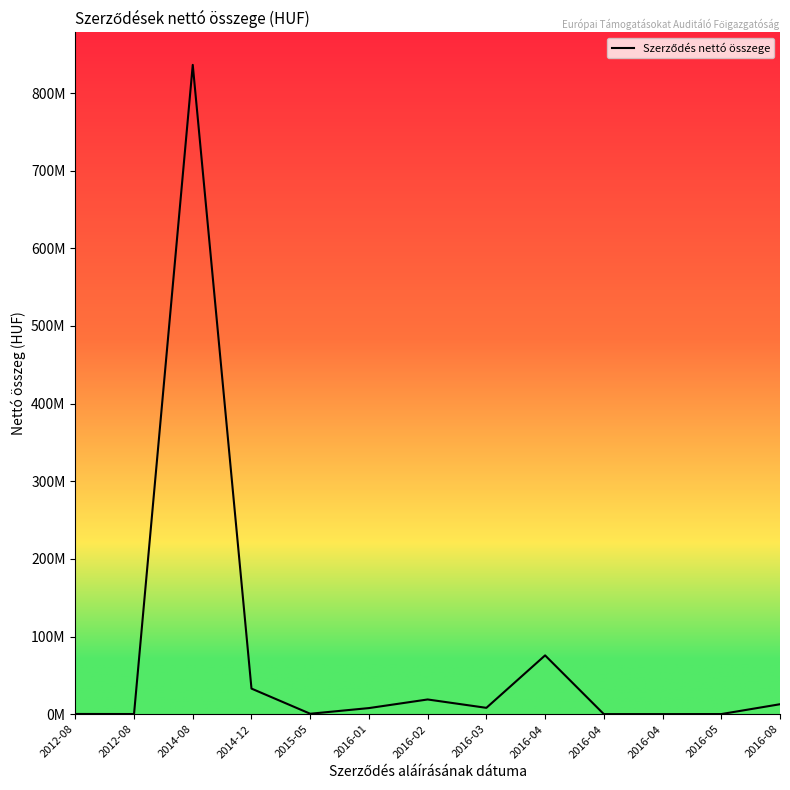

What is the sum of all values?

993737633.4